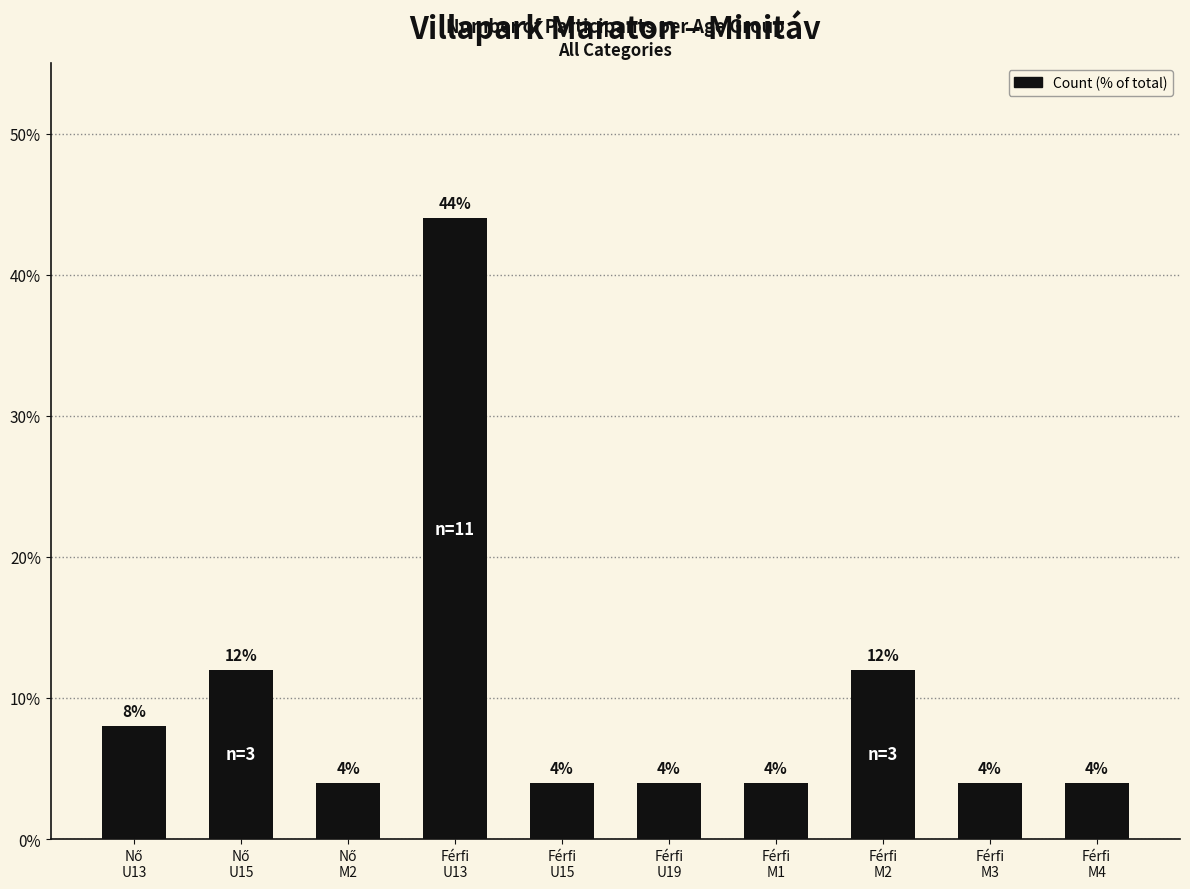

What is the label of the 1st bar from the right?

Férfi
M4